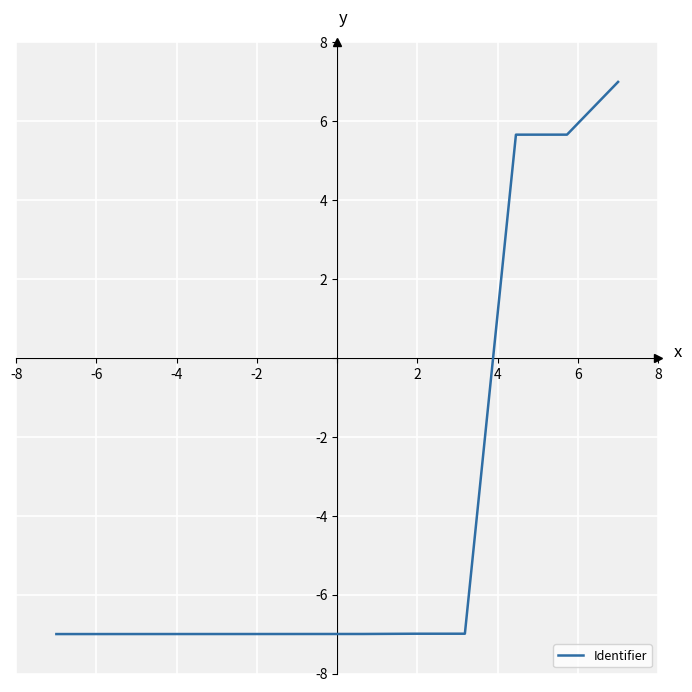

What is the difference between the maximum and minimum values?

14.0